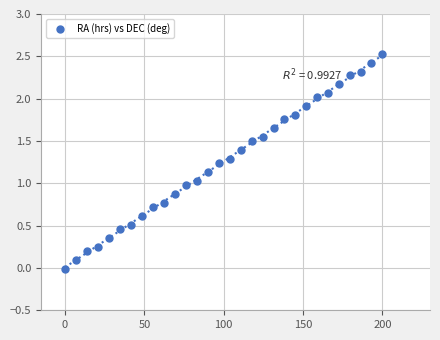

What is the range of Y values (max minus min)?

2.5